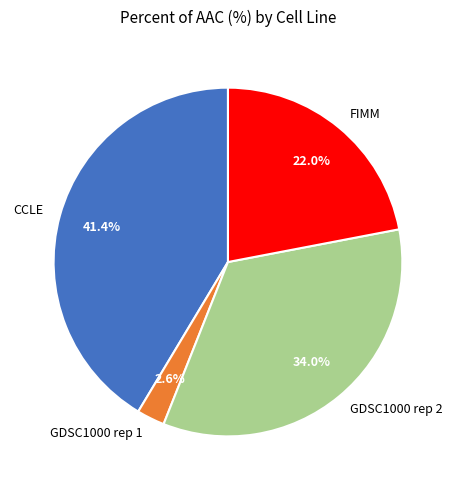

To the nearest percent, what is the difference between the largest and smallest slice percentages?

39%